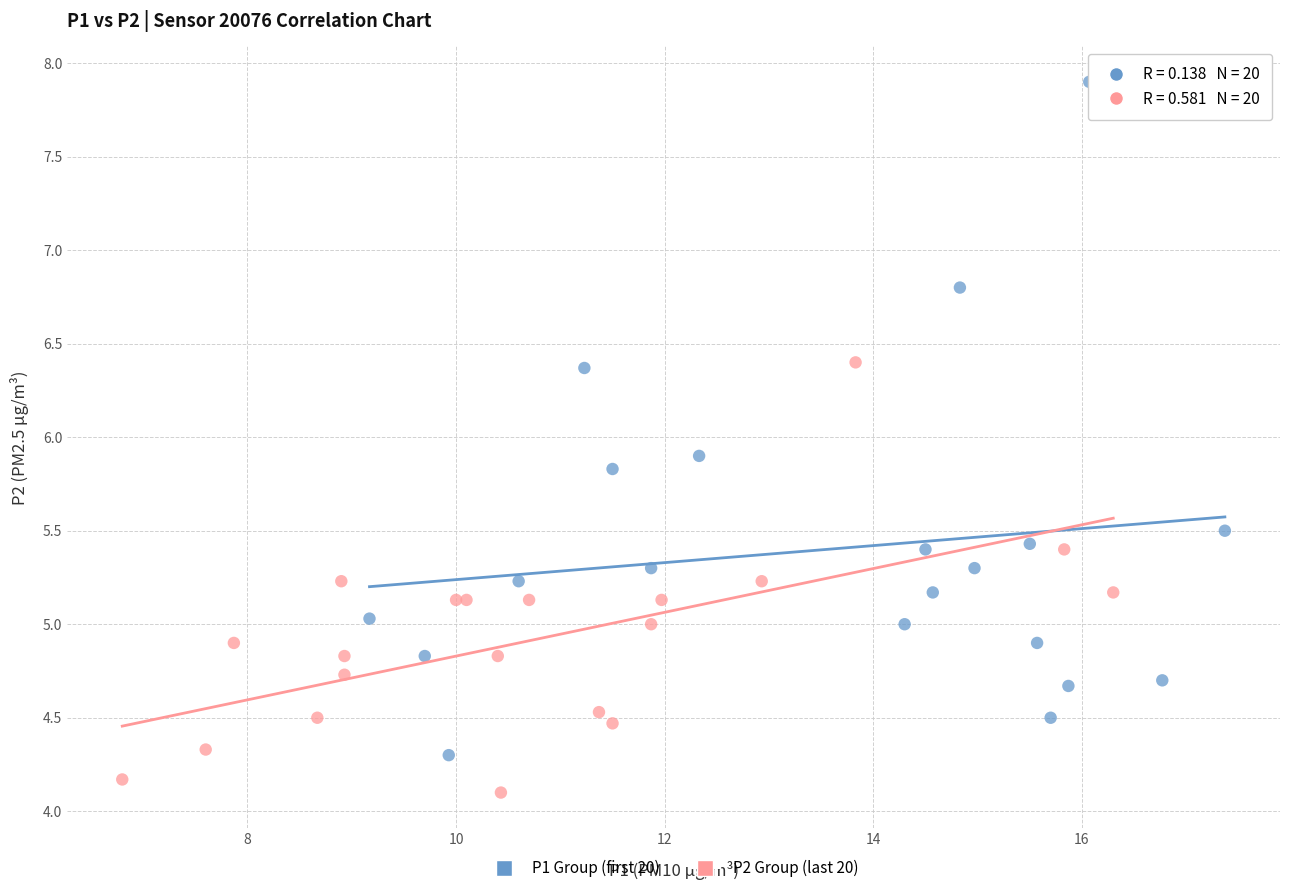

Which series contains the lowest Y value?

P2 Group (last 20)